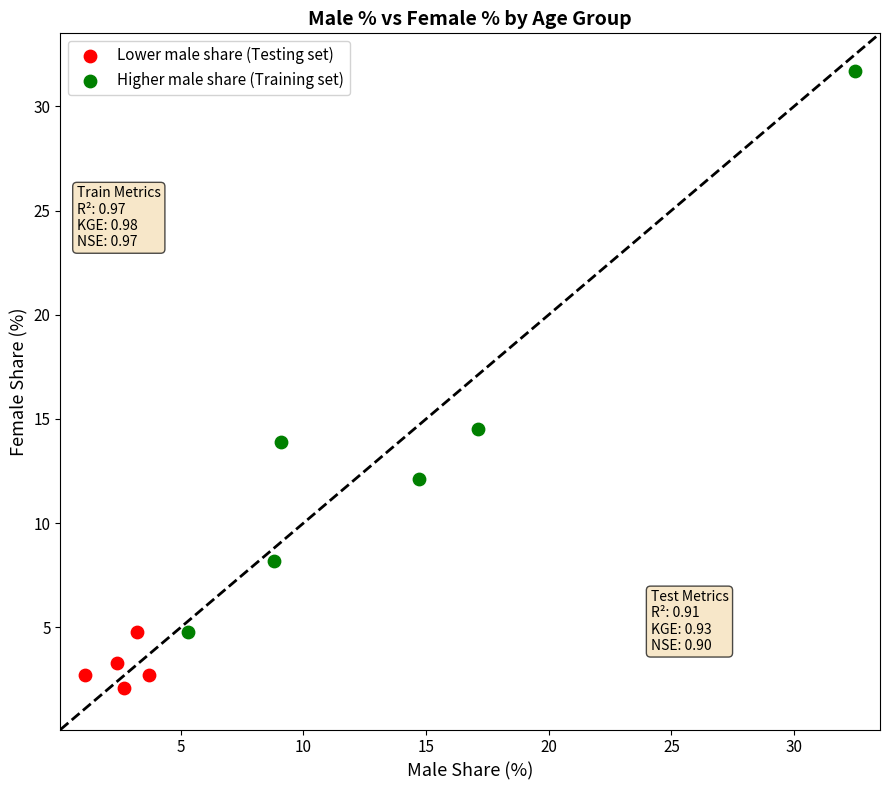

Which series contains the lowest Y value?

Lower male share (Testing set)